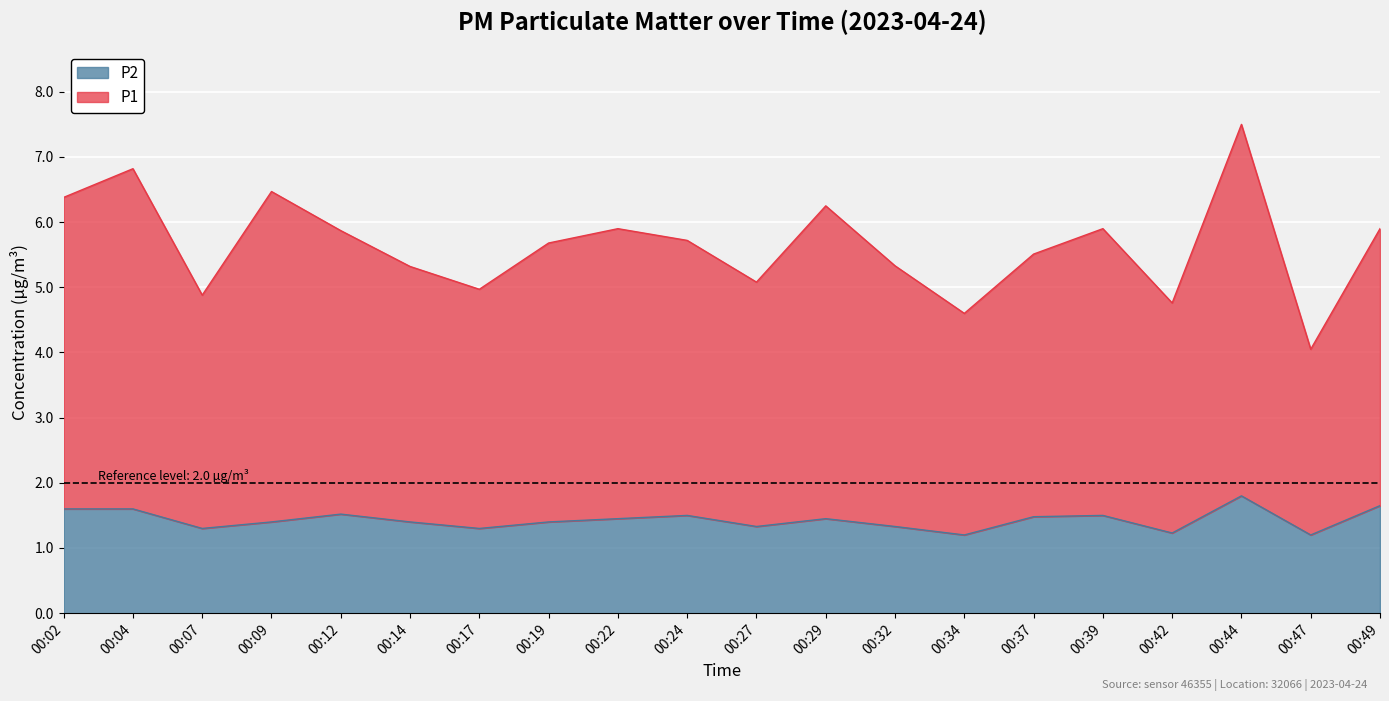

True or false: P1 and P2 intersect in this chart.

False